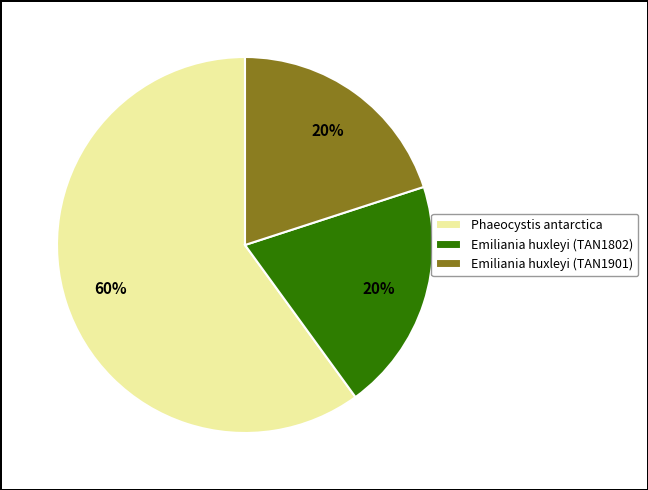

Count the number of slices in the pie.

3